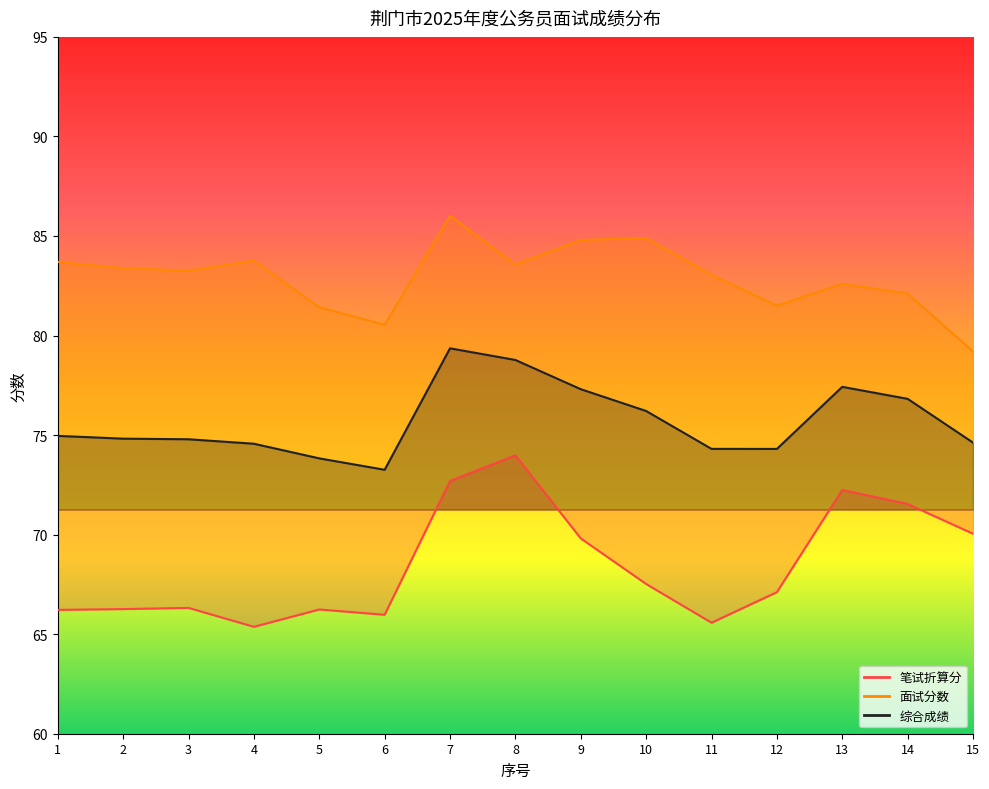

Does the chart display data point markers on the line(s)?

No